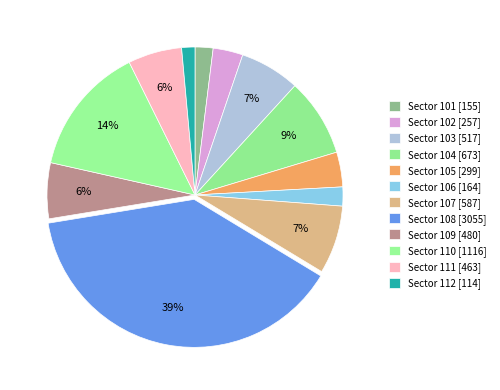

How many slices are in this pie chart?

12